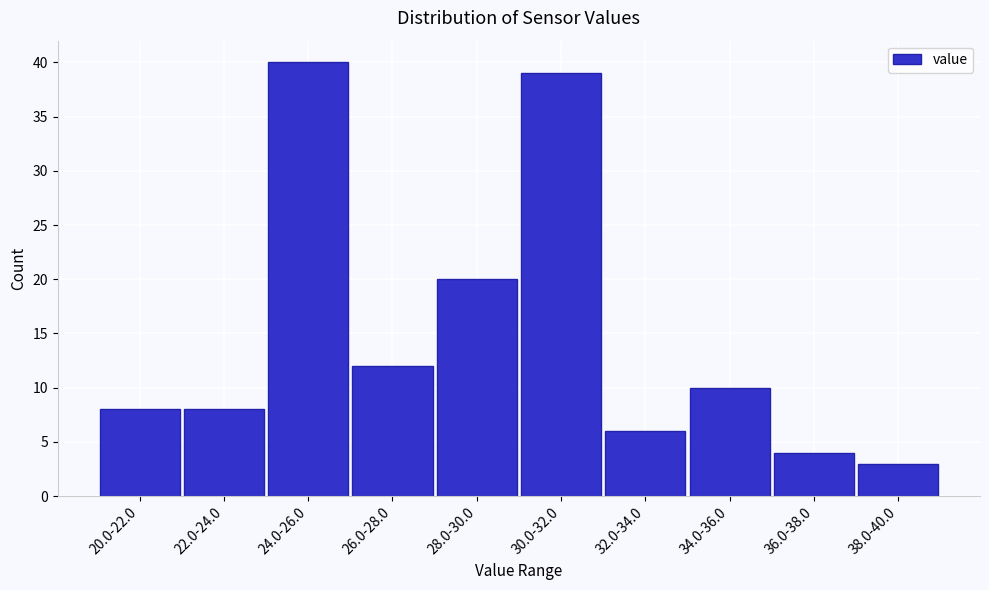

Reading left to right, what are all the values shown in this chart?

20.0-22.0=8	22.0-24.0=8	24.0-26.0=40	26.0-28.0=12	28.0-30.0=20	30.0-32.0=39	32.0-34.0=6	34.0-36.0=10	36.0-38.0=4	38.0-40.0=3